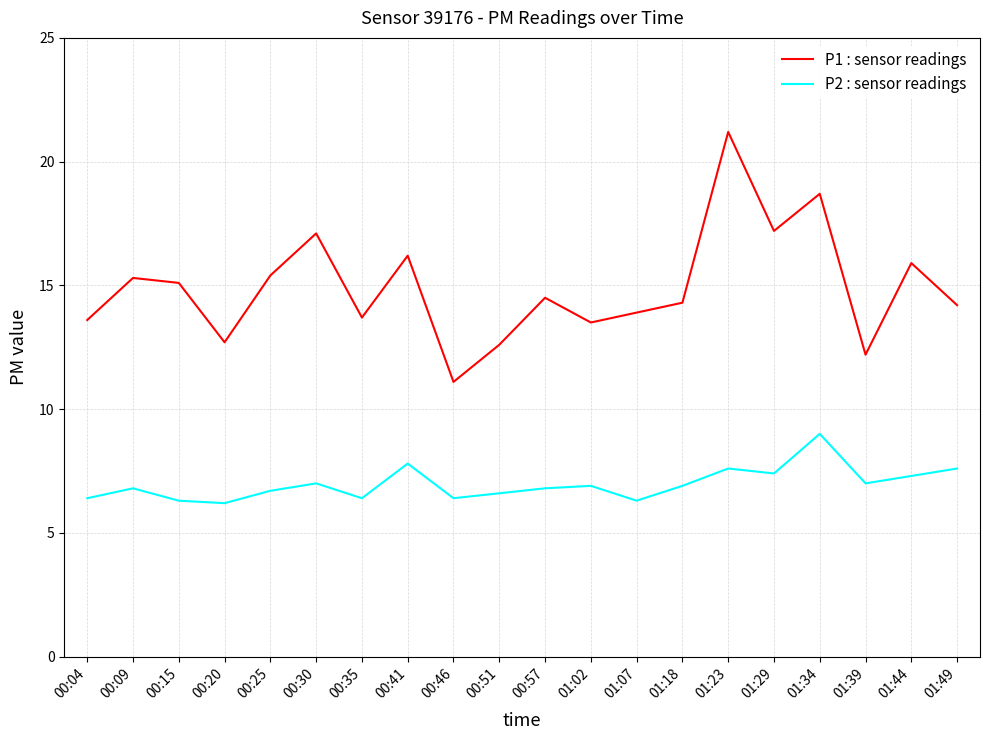

What is the sum of all P2 : sensor readings values?

139.4